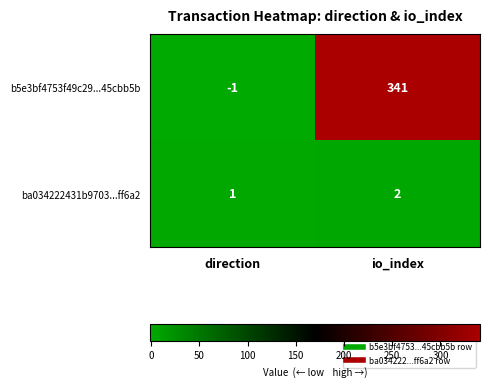

Rank the series by their average value, from lowest to highest.

ba034222431b9703...ff6a2, b5e3bf4753f49c29...45cbb5b